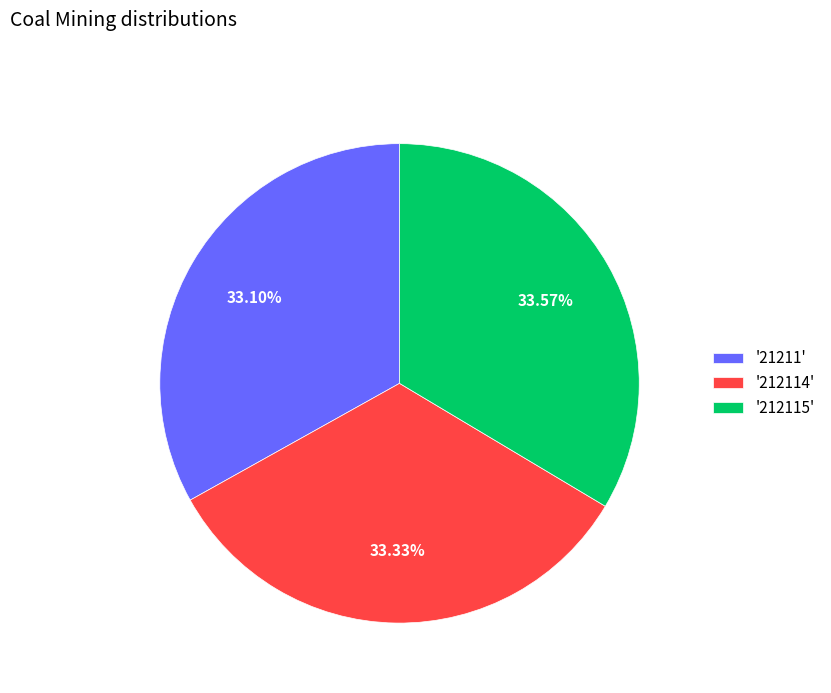

Approximately how many times larger is the value at '212115' compared to '21211'?

1.0